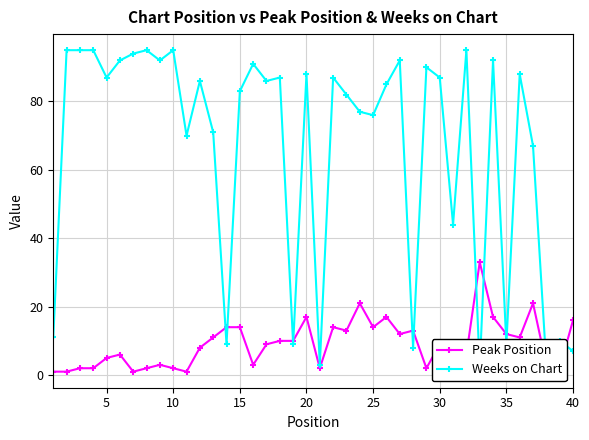

True or false: Peak Position has more than 0 points higher than both neighbors.

True